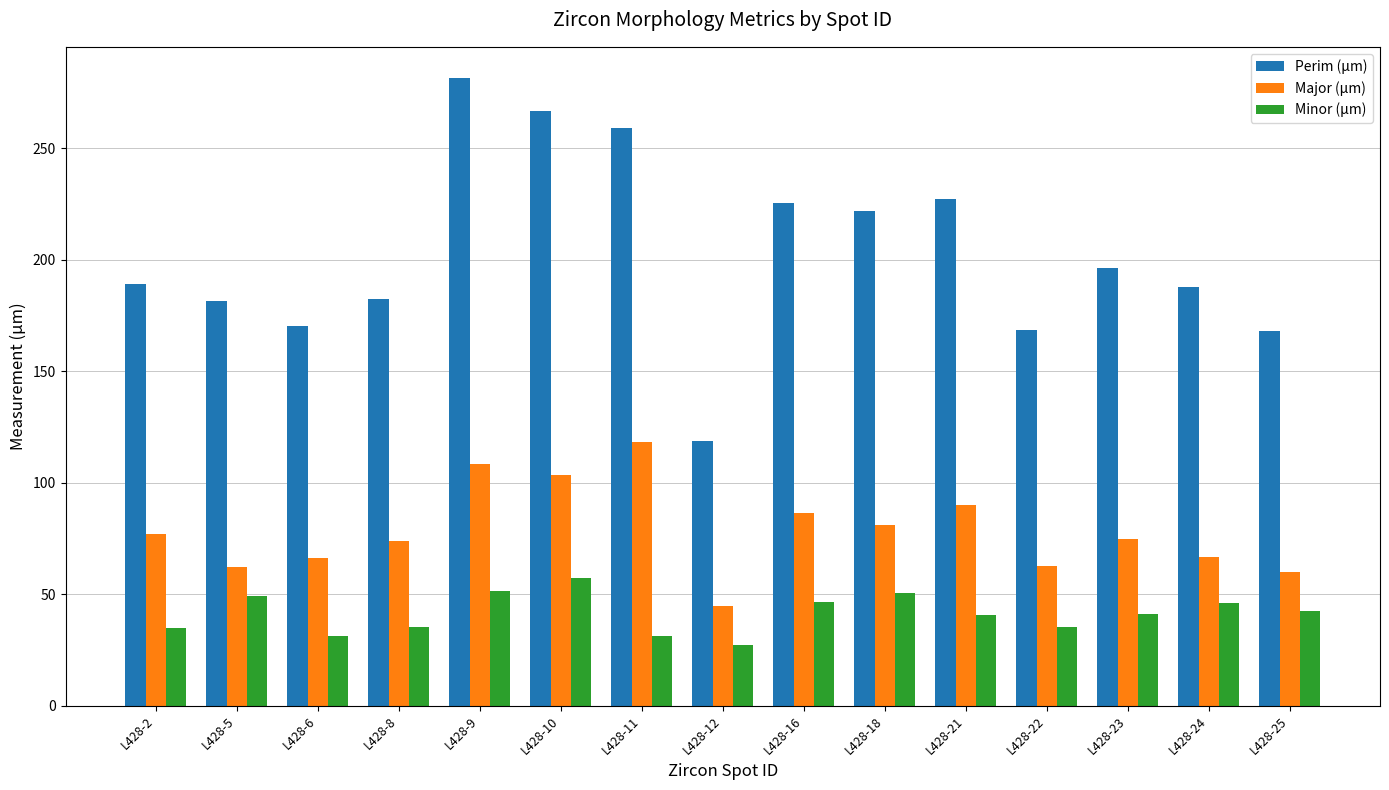

Is it true that Minor (µm) equals 35.3 at L428-22?

True